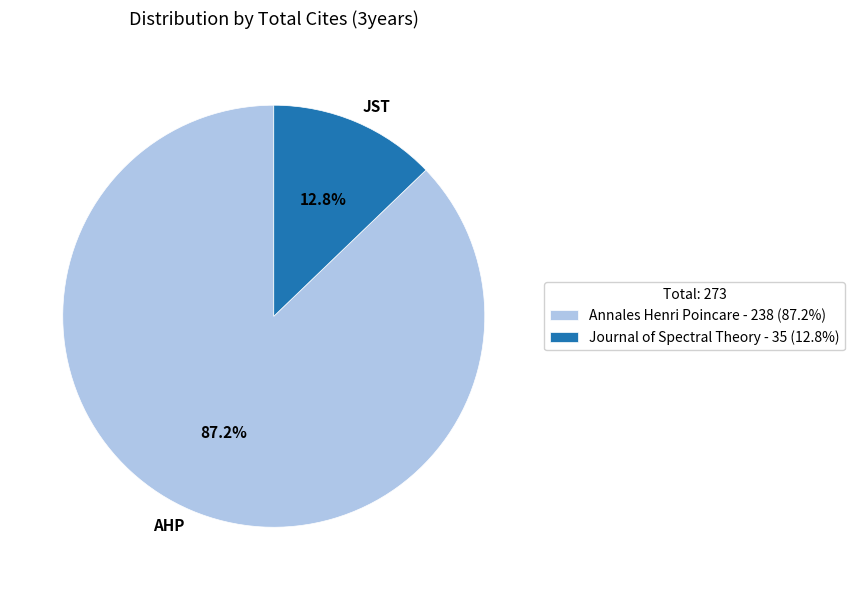

Is there any slice that represents more than half of the pie?

Yes